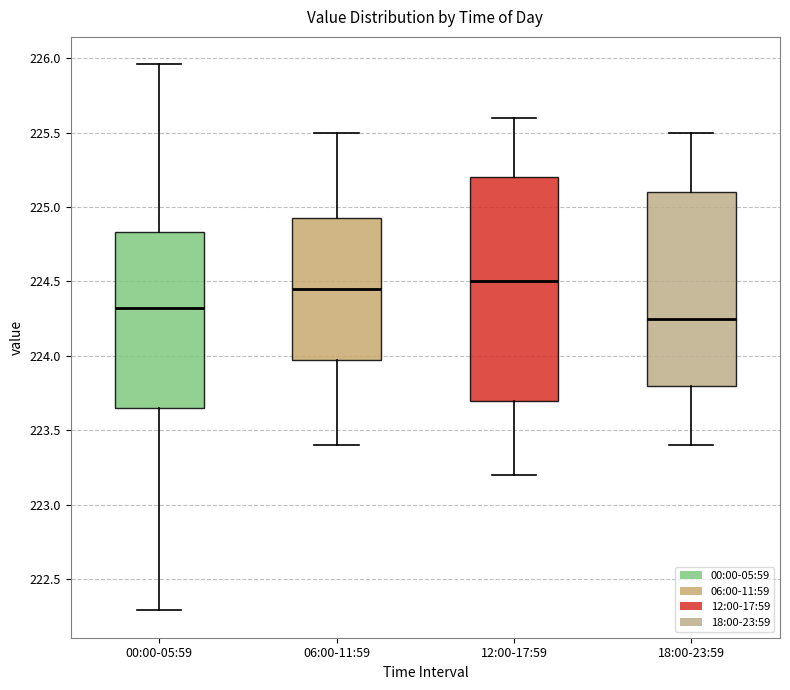

Reading left to right, transcribe this box plot: for each box, give where its median line is, the range the box spans, and where its two whiskers end, as read against the y-axis. The values are not printed on the chart, so give them approximately, as read against the axis.

00:00-05:59: median 224.30, box 223.65 to 224.85, whiskers 222.30 to 225.95
06:00-11:59: median 224.45, box 224.00 to 224.95, whiskers 223.40 to 225.50
12:00-17:59: median 224.50, box 223.70 to 225.20, whiskers 223.20 to 225.60
18:00-23:59: median 224.25, box 223.80 to 225.10, whiskers 223.40 to 225.50